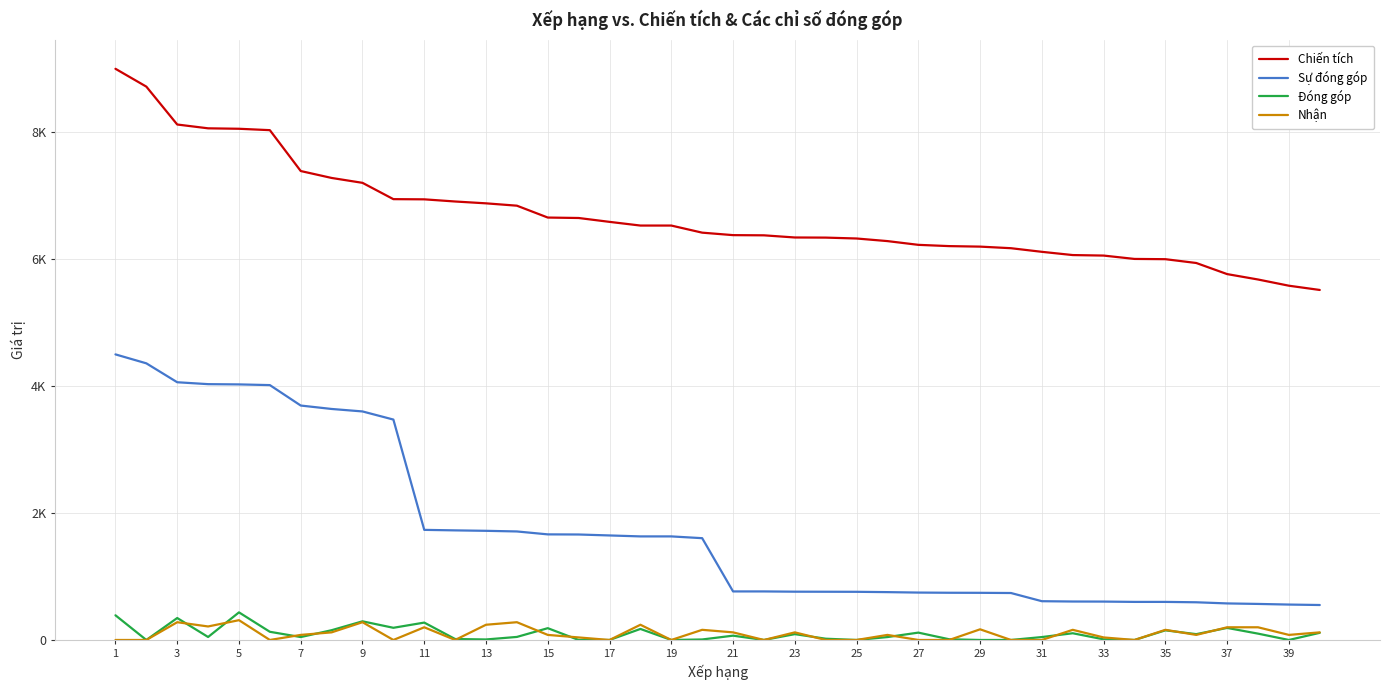

What are all the series names shown in the legend?

Chiến tích, Sự đóng góp, Đóng góp, Nhận